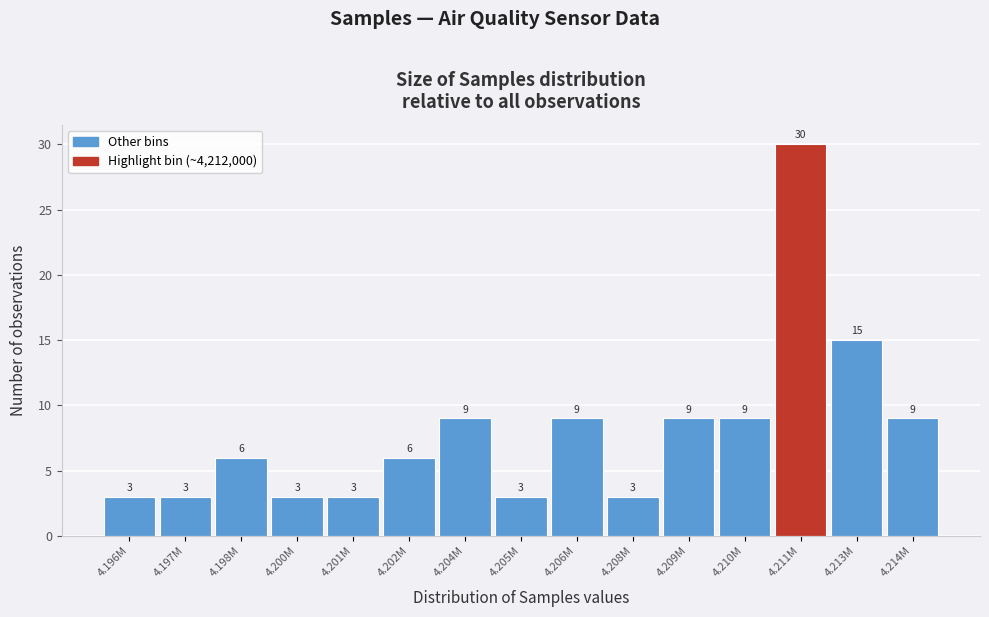

Reading right to left, list all the values displayed in this chart.

4.214M=9	4.213M=15	4.211M=30	4.210M=9	4.209M=9	4.208M=3	4.206M=9	4.205M=3	4.204M=9	4.202M=6	4.201M=3	4.200M=3	4.198M=6	4.197M=3	4.196M=3